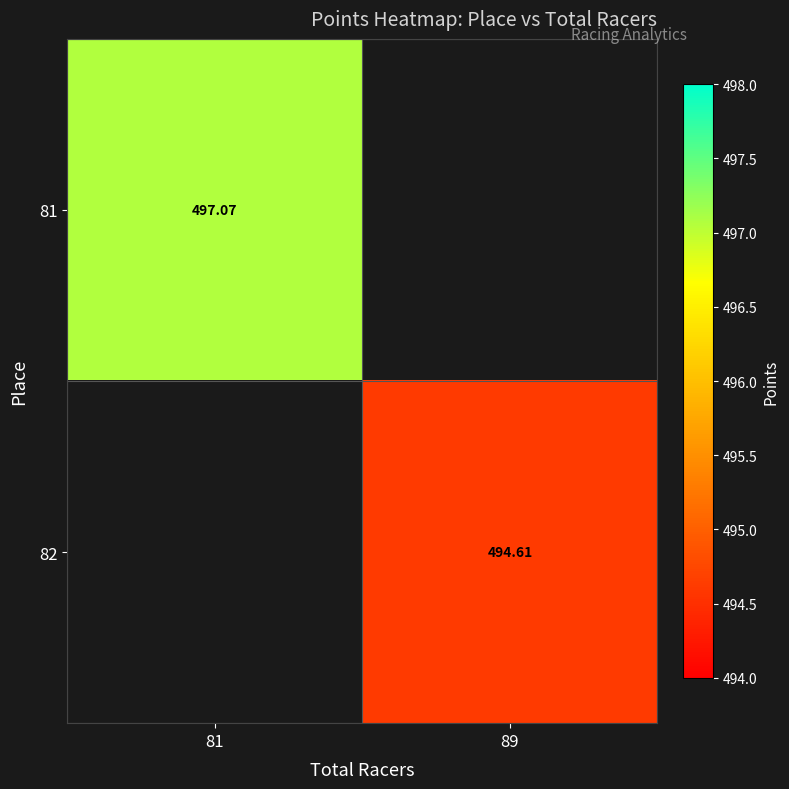

List the series in order of their overall mean, highest first.

81, 82